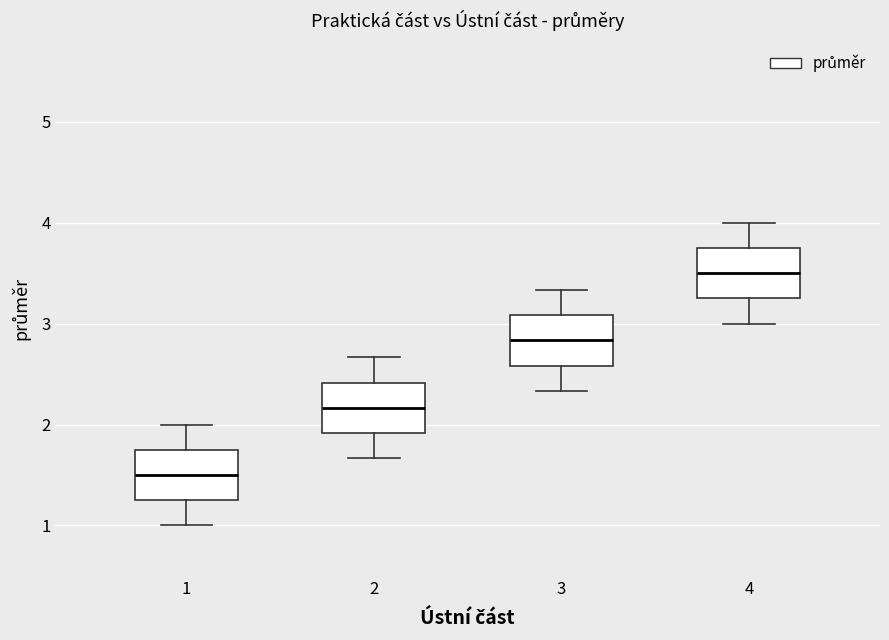

Where does the median line of the box at x = 2 sit on the y-axis? The values are not printed on the chart, so give them approximately, as read against the axis.

2.2